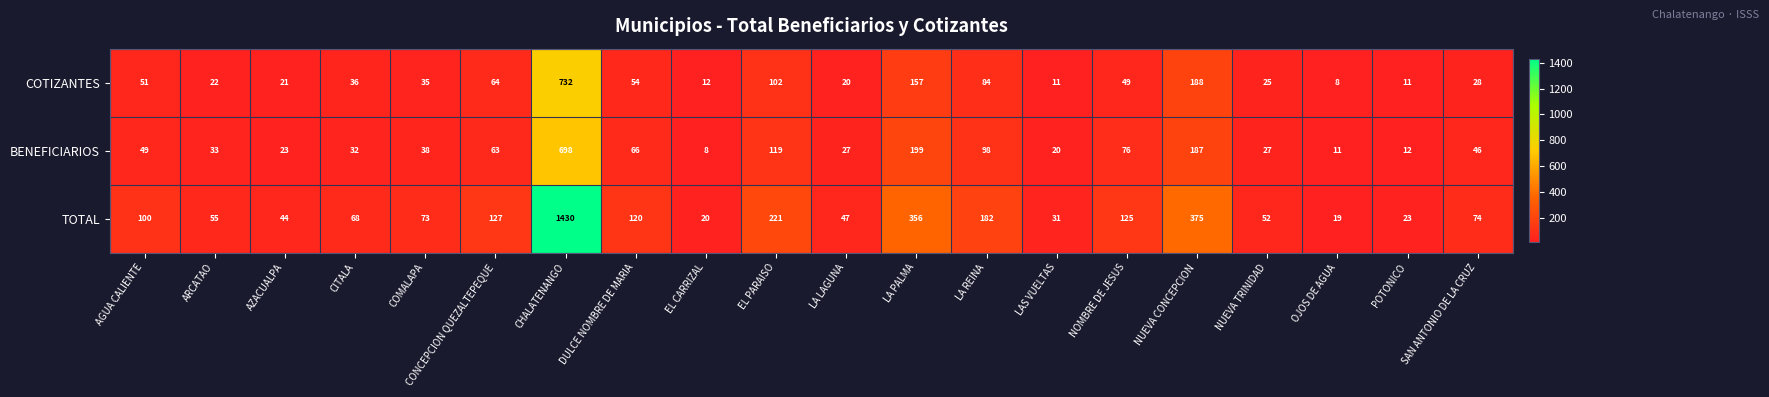

What is the average value of the BENEFICIARIOS series?

92